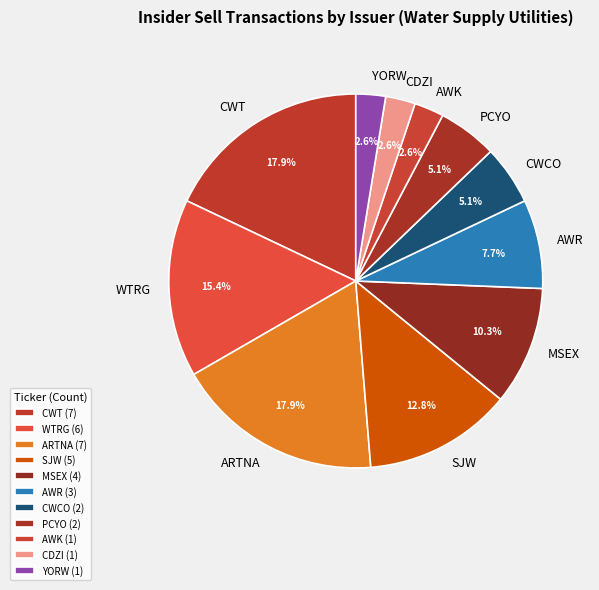

How many segments does this pie chart have?

11